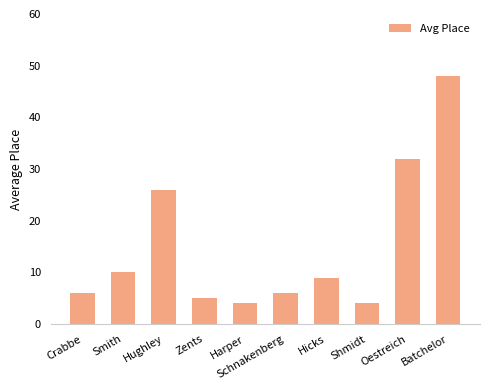

What is the difference between the maximum and minimum values?

44